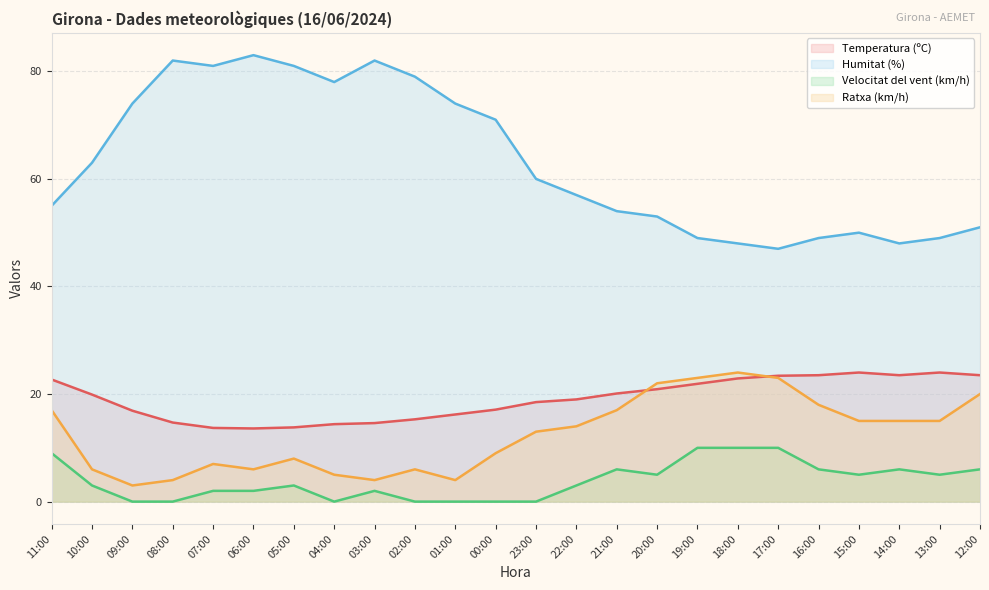

What is the difference between the highest and lowest values at 12:00?

45.0